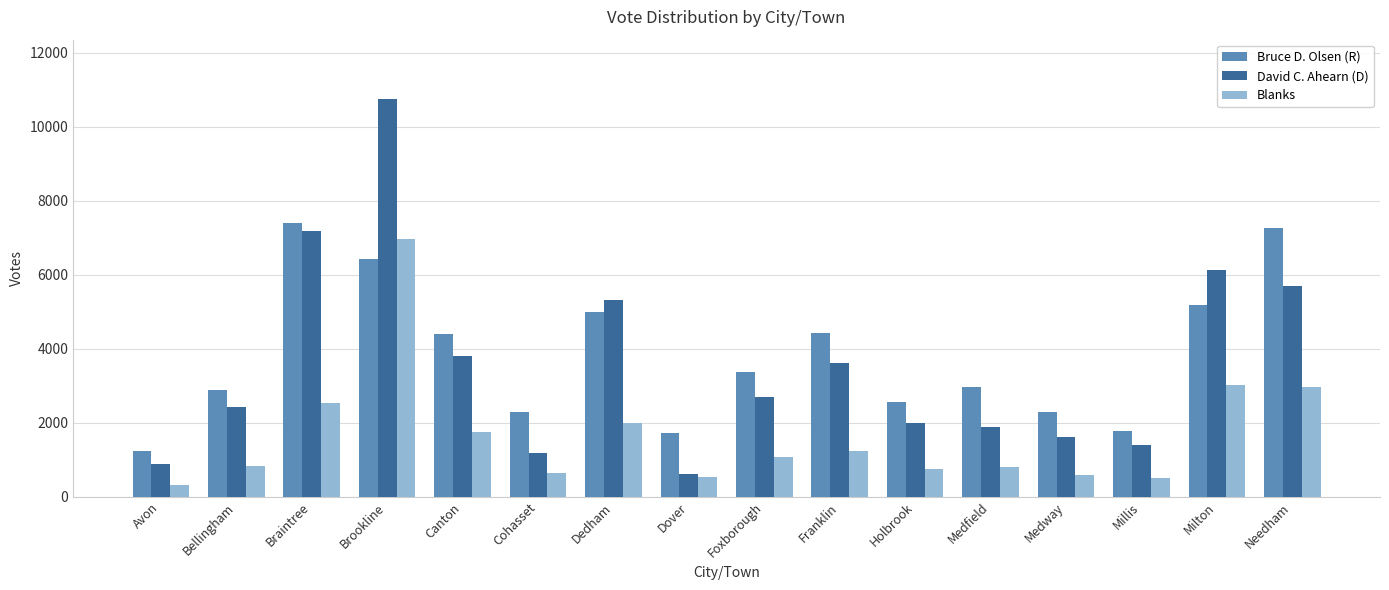

What are all the series names shown in the legend?

Bruce D. Olsen (R), David C. Ahearn (D), Blanks